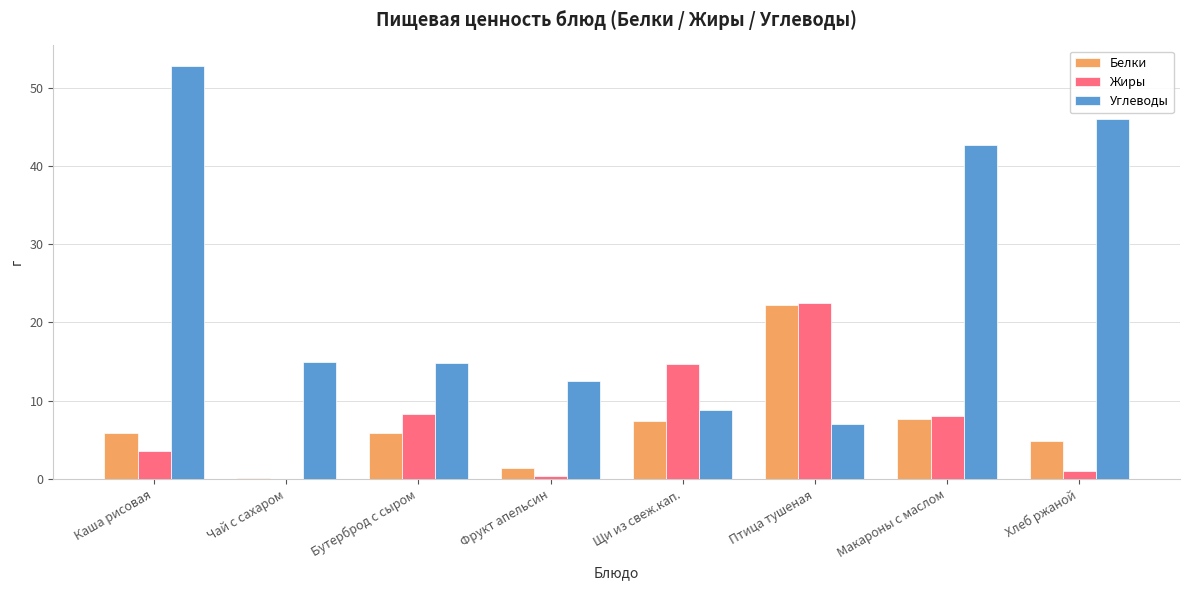

The value of Белки at Каша рисовая is 9.1. True or false?

False